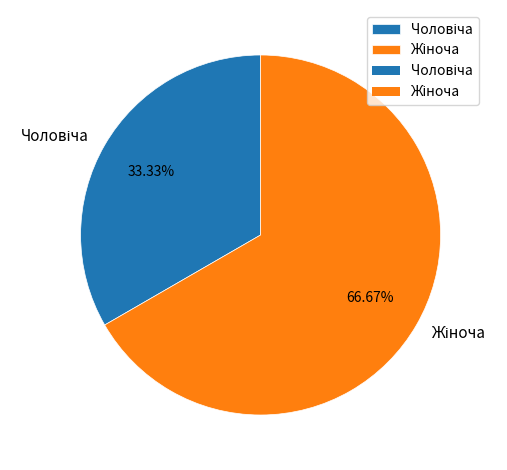

Is there any slice that represents more than half of the pie?

Yes